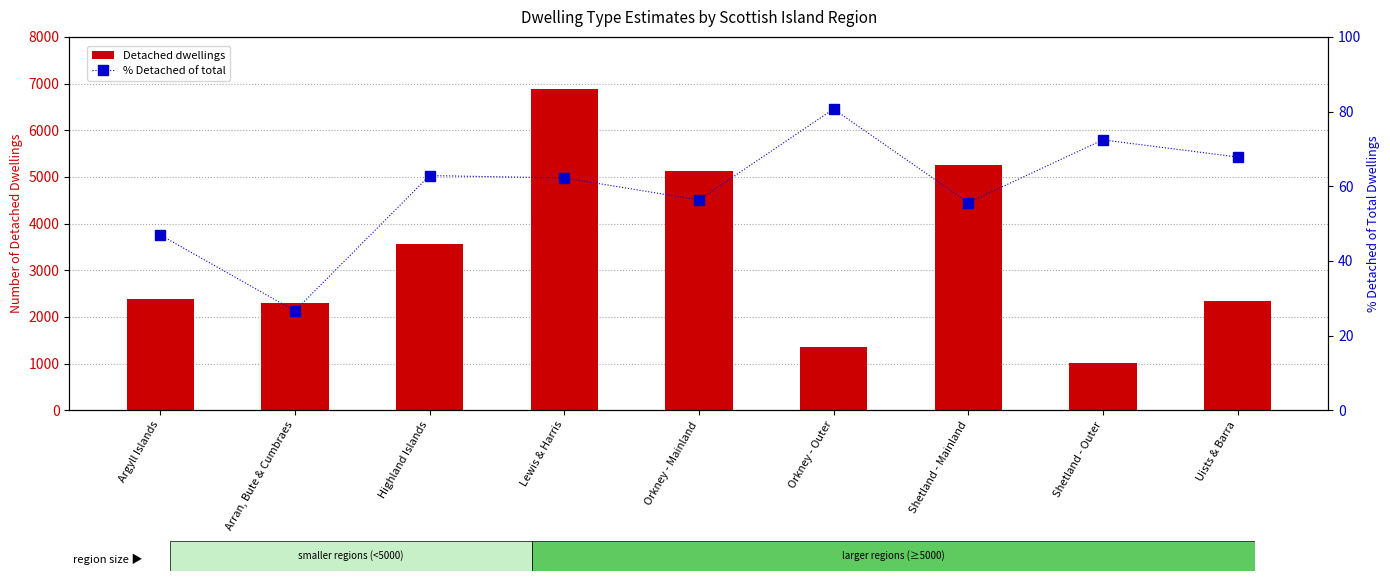

What is the difference between the maximum and second lowest values in the Detached dwellings series?

5548